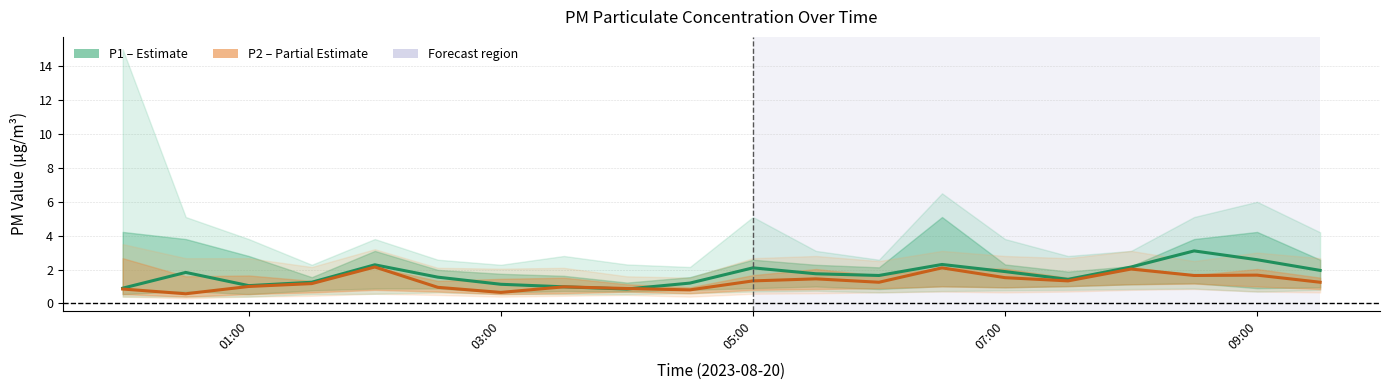

Is the value of P1 at 11 greater than the value of P2 at 7?

Yes